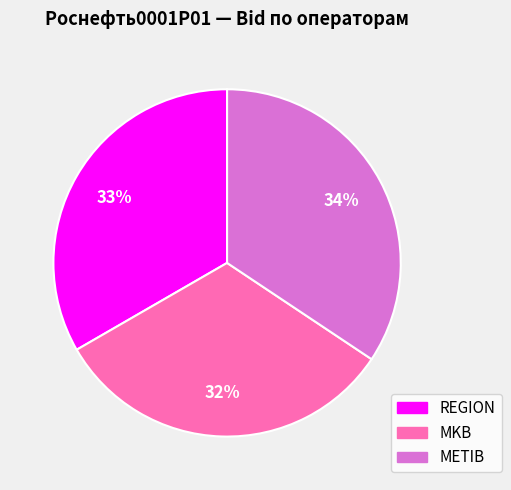

Is METIB the majority of the pie?

No